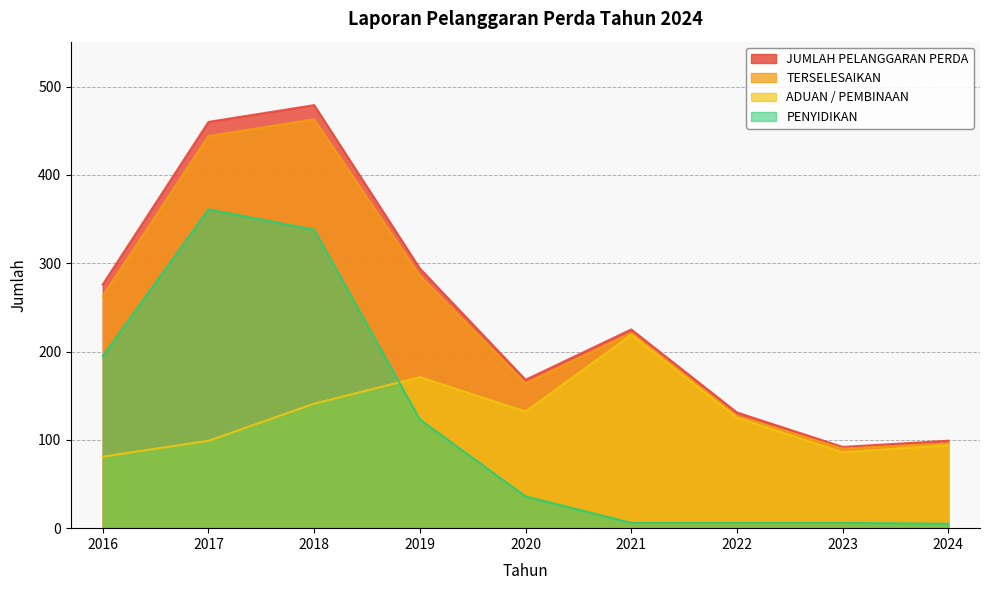

What is the difference between the highest and lowest values at 2019?

171